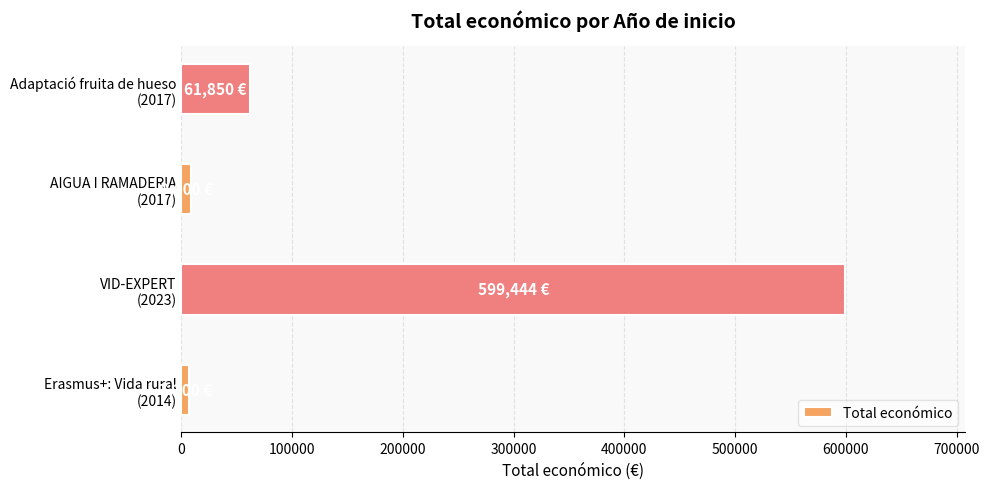

What is the difference between the second highest and minimum values?

54650